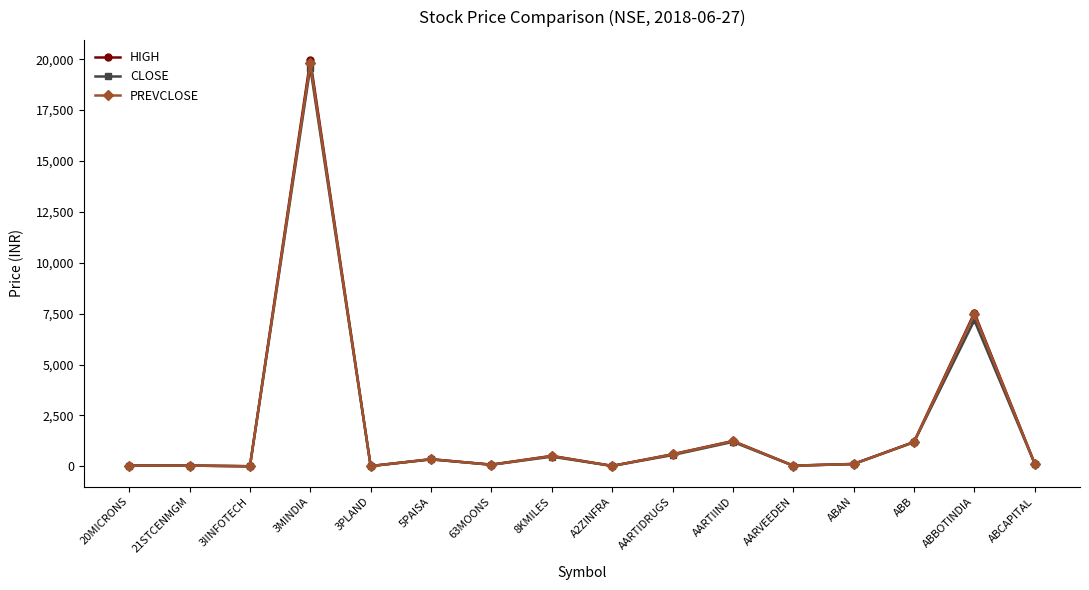

Which series has the largest range (max minus min)?

HIGH